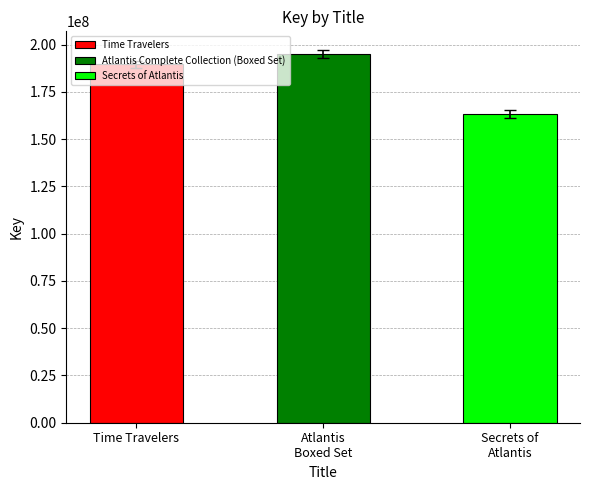

What is the greatest value displayed?

193147131